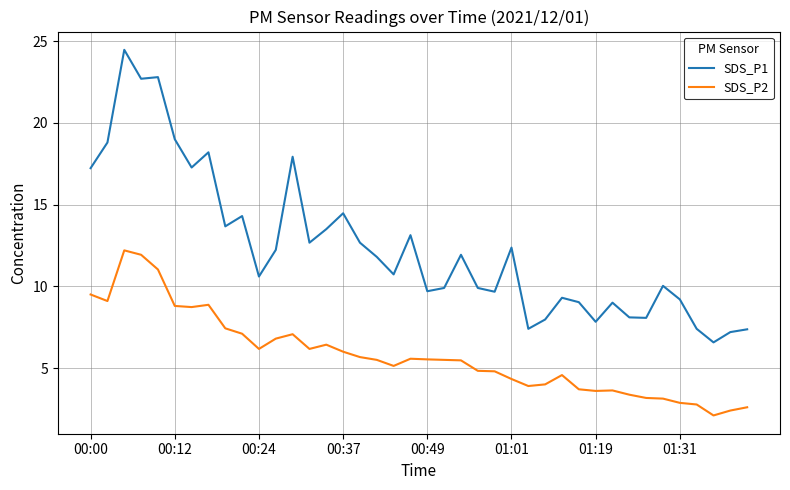

Rank the series by their maximum value, from lowest to highest.

SDS_P2, SDS_P1